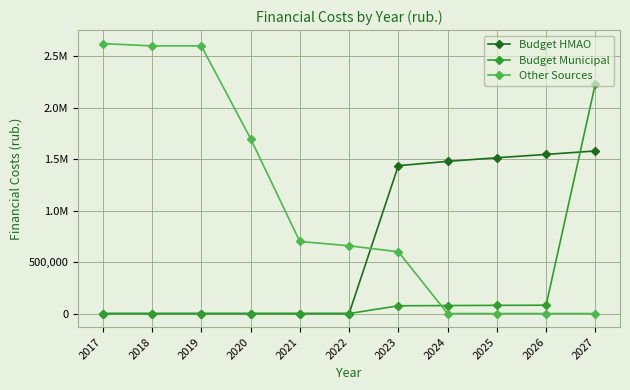

What is the value of the Budget HMAO point at the 7th from the left?

1436475.5